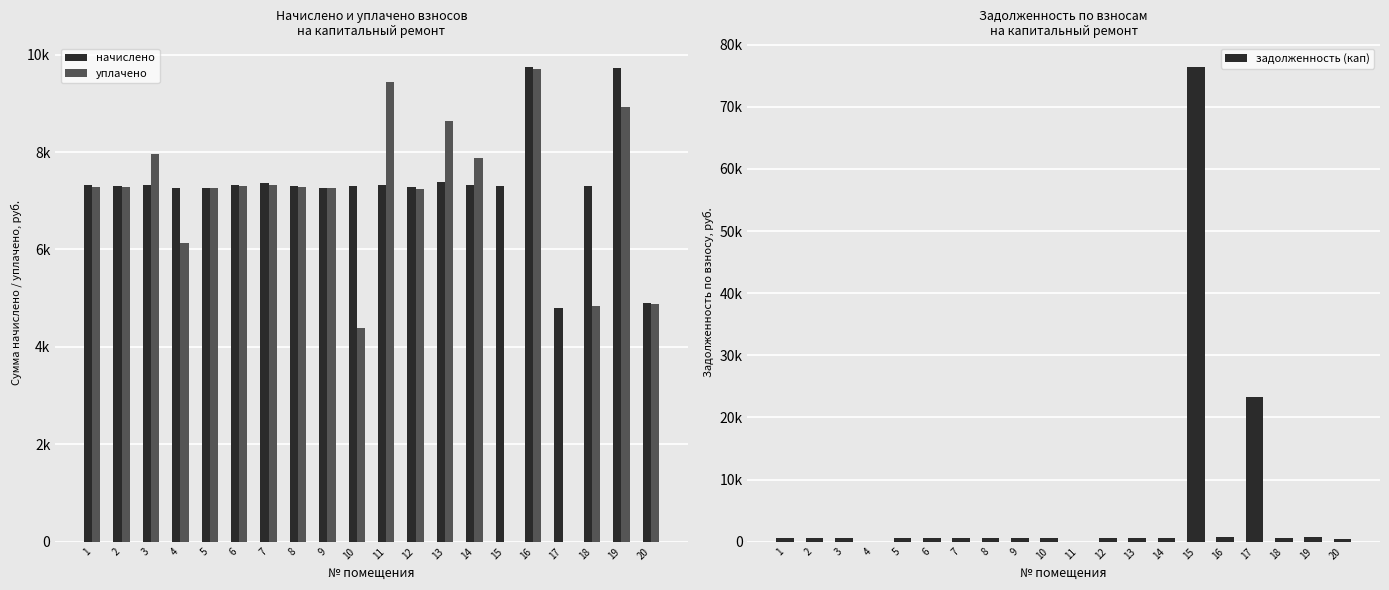

At which label is задолженность (кап) closest to 38199?

17